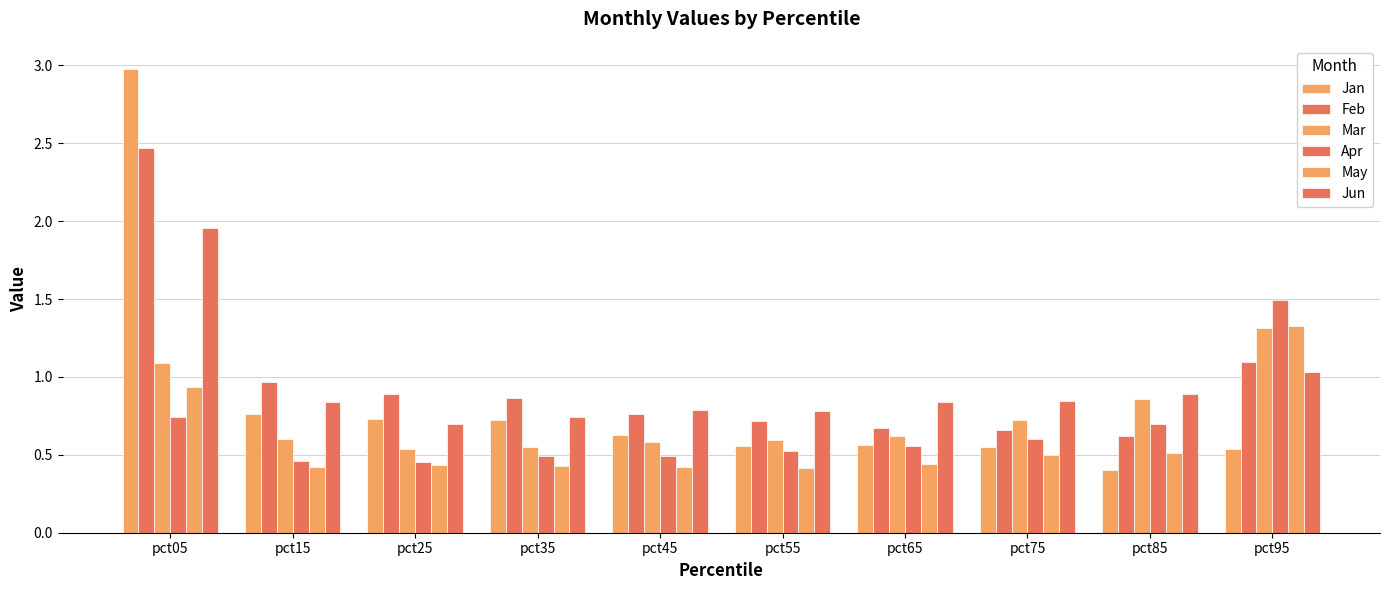

Rank the categories by May value from lowest to highest.

pct55, pct45, pct15, pct35, pct25, pct65, pct75, pct85, pct05, pct95